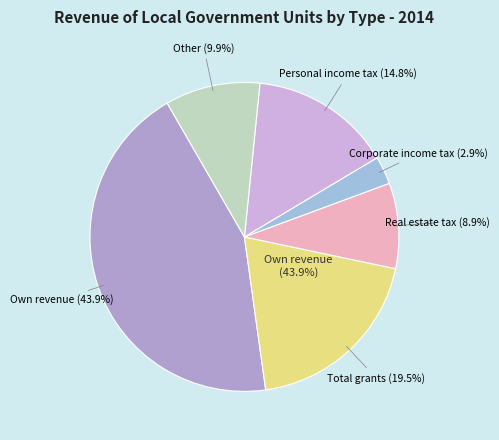

Does any single category account for the majority?

No